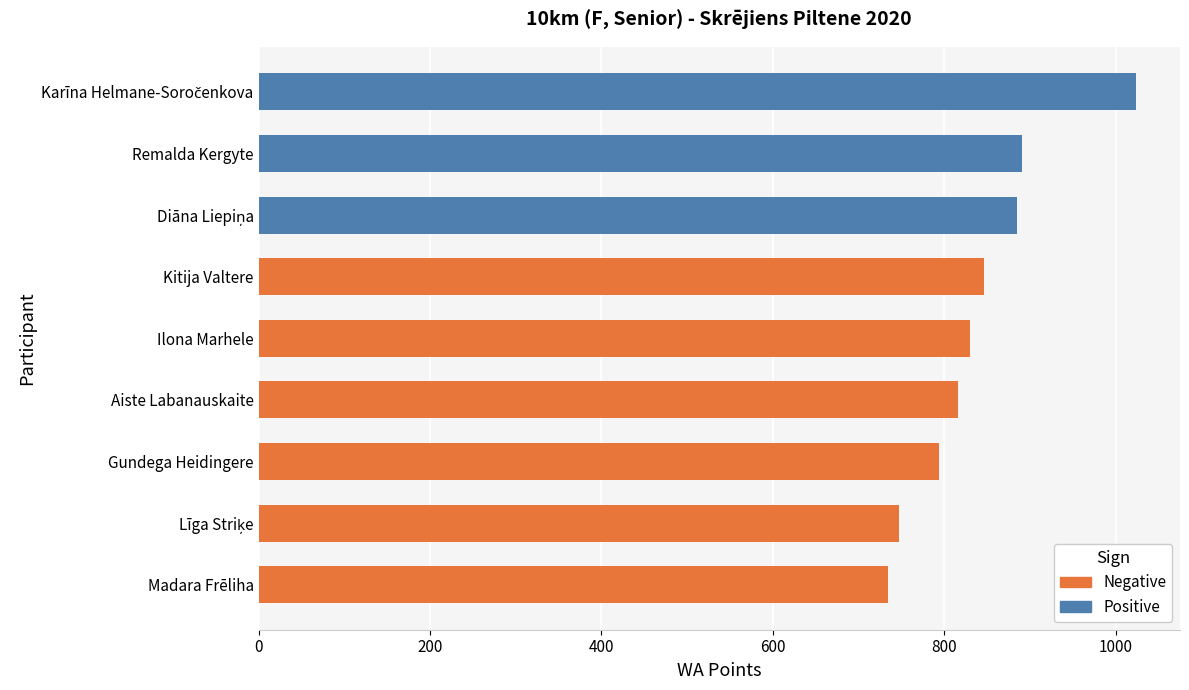

Is it true that the value at Gundega Heidingere is 794?

True